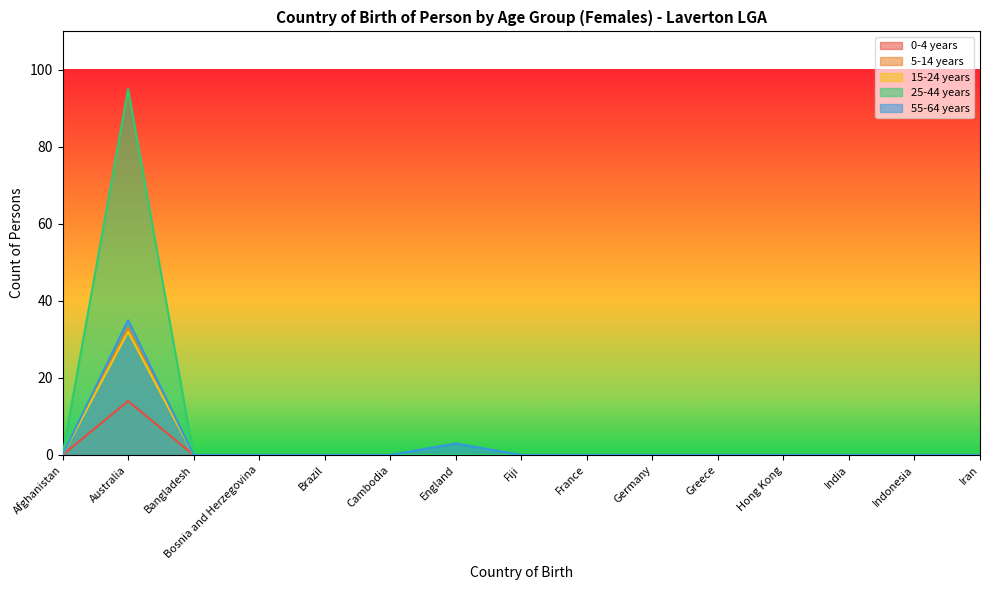

Which series changed the most between Bosnia and Herzegovina and Germany?

0-4 years